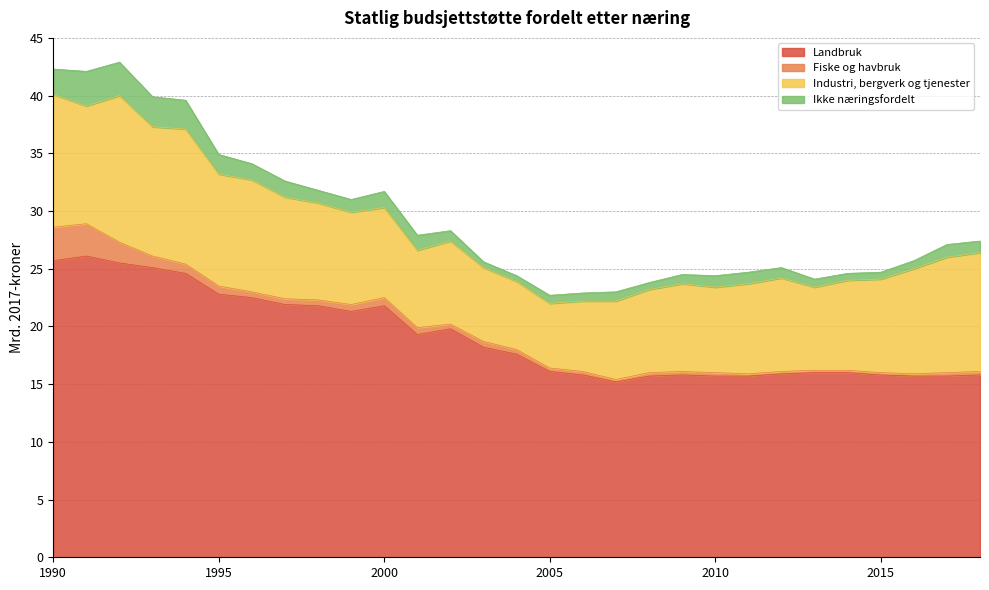

What is the maximum value shown in the chart?

26.1